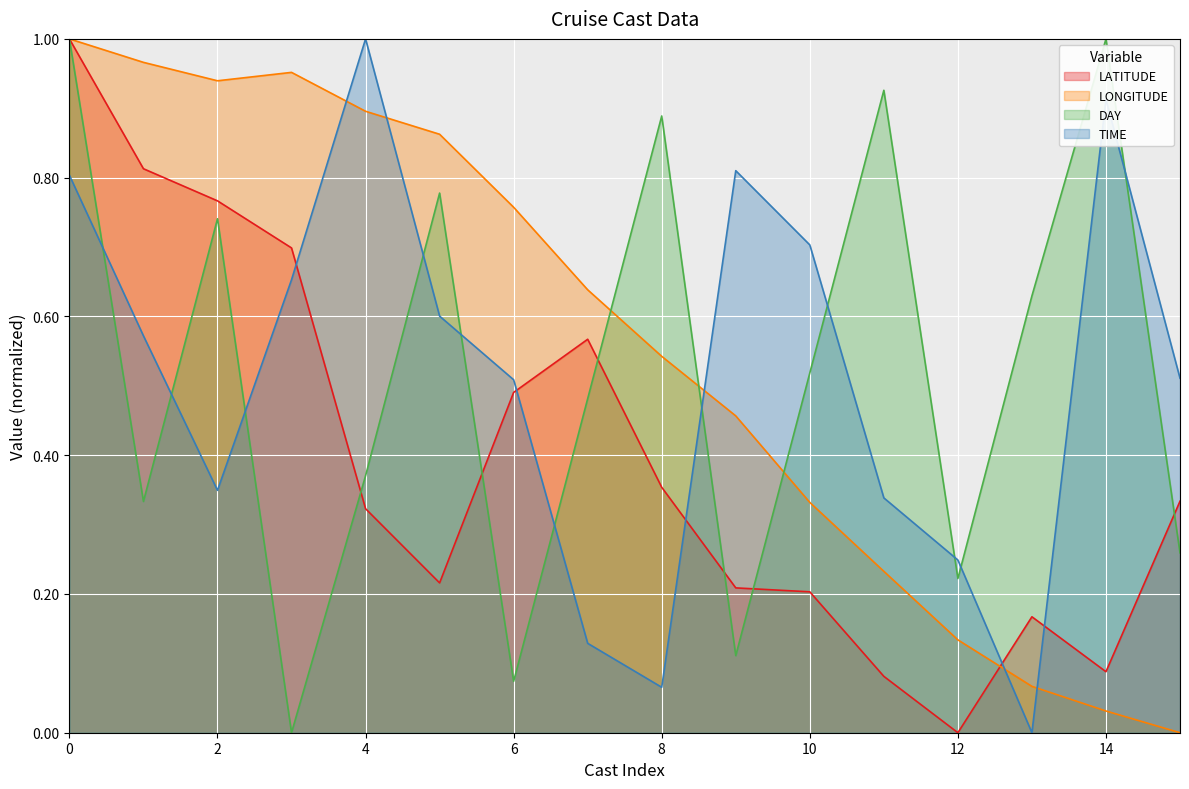

Reading left to right, list all the values displayed in this chart.

LATITUDE: 0=1.0	1=0.8	2=0.8	3=0.7	4=0.3	5=0.2	6=0.5	7=0.6	8=0.4	9=0.2	10=0.2	11=0.1	12=0.0	13=0.2	14=0.1	15=0.3
LONGITUDE: 0=1.0	1=1.0	2=0.9	3=1.0	4=0.9	5=0.9	6=0.8	7=0.6	8=0.5	9=0.5	10=0.3	11=0.2	12=0.1	13=0.1	14=0.0	15=0.0
DAY: 0=1.0	1=0.3	2=0.7	3=0.0	4=0.4	5=0.8	6=0.1	7=0.5	8=0.9	9=0.1	10=0.5	11=0.9	12=0.2	13=0.6	14=1.0	15=0.3
TIME: 0=0.8	1=0.6	2=0.3	3=0.7	4=1.0	5=0.6	6=0.5	7=0.1	8=0.1	9=0.8	10=0.7	11=0.3	12=0.2	13=0.0	14=0.9	15=0.5